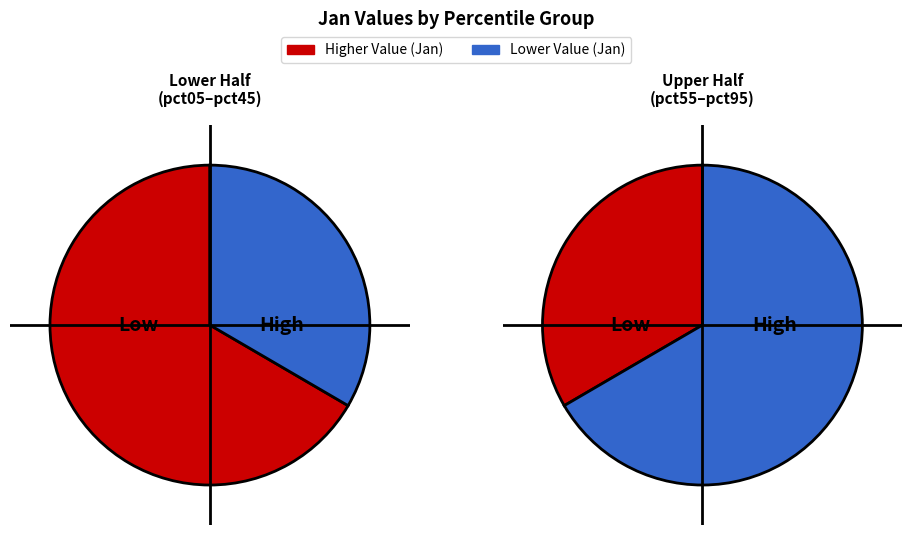

To the nearest percent, what is the combined percentage of pct95 and pct85?

17%